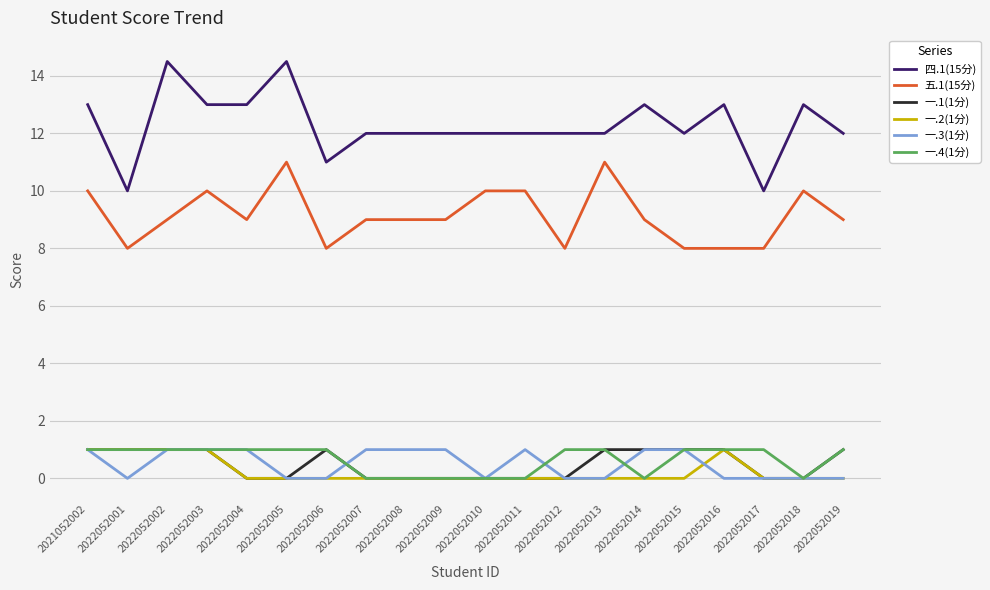

How many lines are shown in the chart?

6